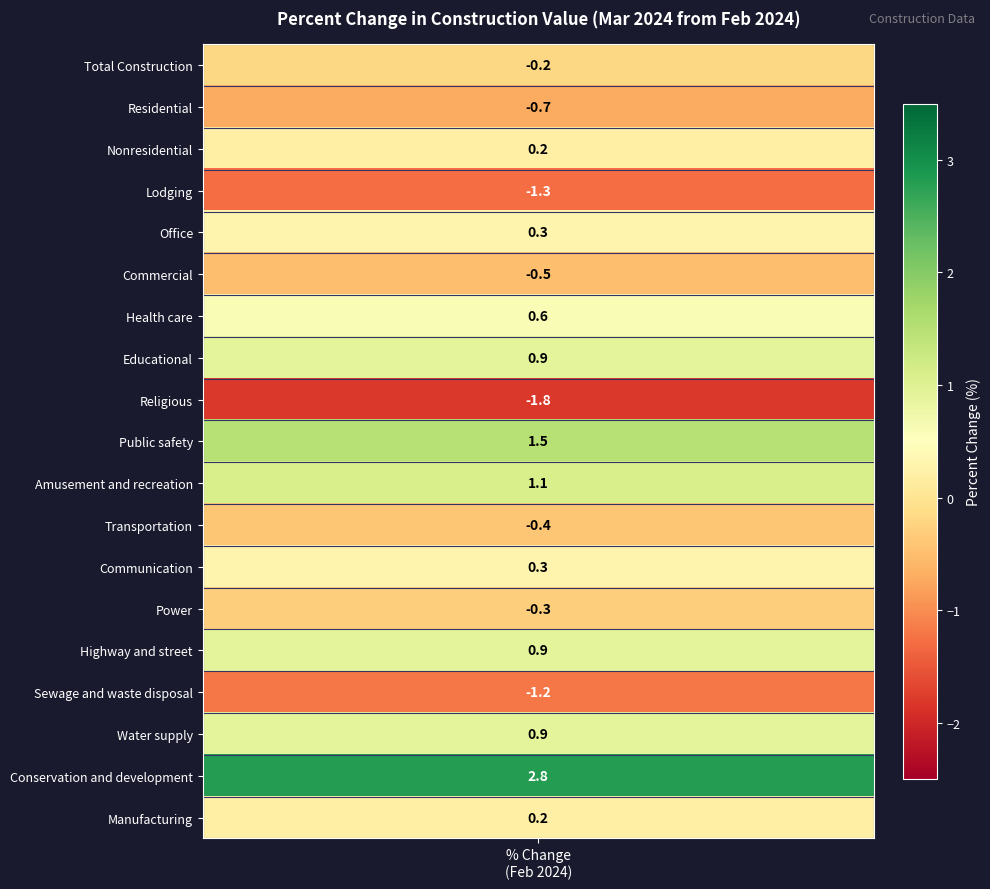

At which label is the value closest to 0?

Total Construction